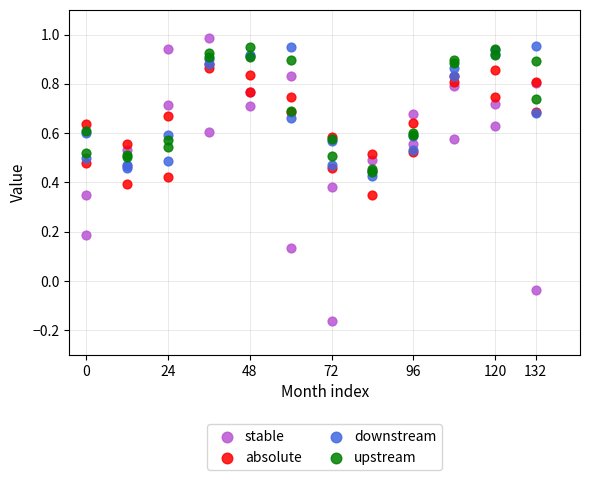

Which series contains the highest Y value?

stable